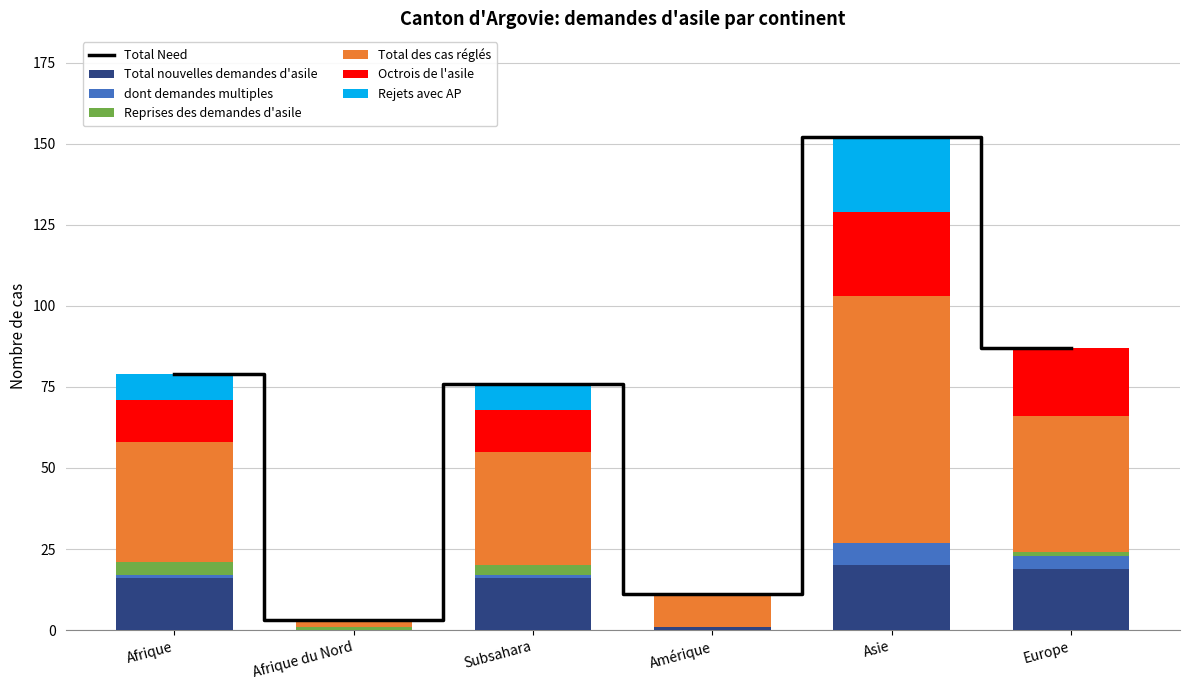

What is the sum of the dont demandes multiples values at Afrique and Asie?

8